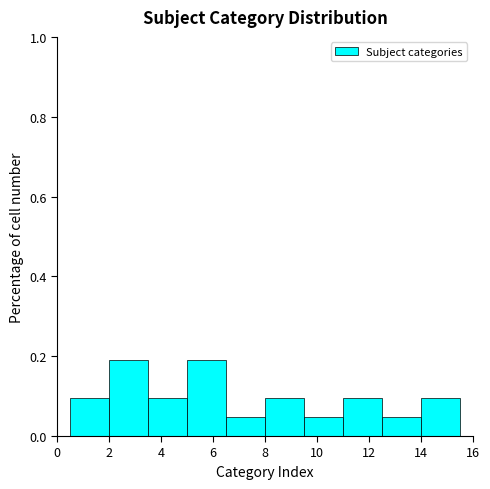

Reading left to right, transcribe this chart: for each bar, give the range it covers on the x-axis and its height. Neither the bar edges nor the heights are printed on the chart, so give them approximately, as read against the axes.

0.5 to 2.0: 0.10
2.0 to 3.5: 0.20
3.5 to 5.0: 0.10
5.0 to 6.5: 0.20
6.5 to 8.0: 0.04
8.0 to 9.5: 0.10
9.5 to 11.0: 0.04
11.0 to 12.5: 0.10
12.5 to 14.0: 0.04
14.0 to 15.5: 0.10